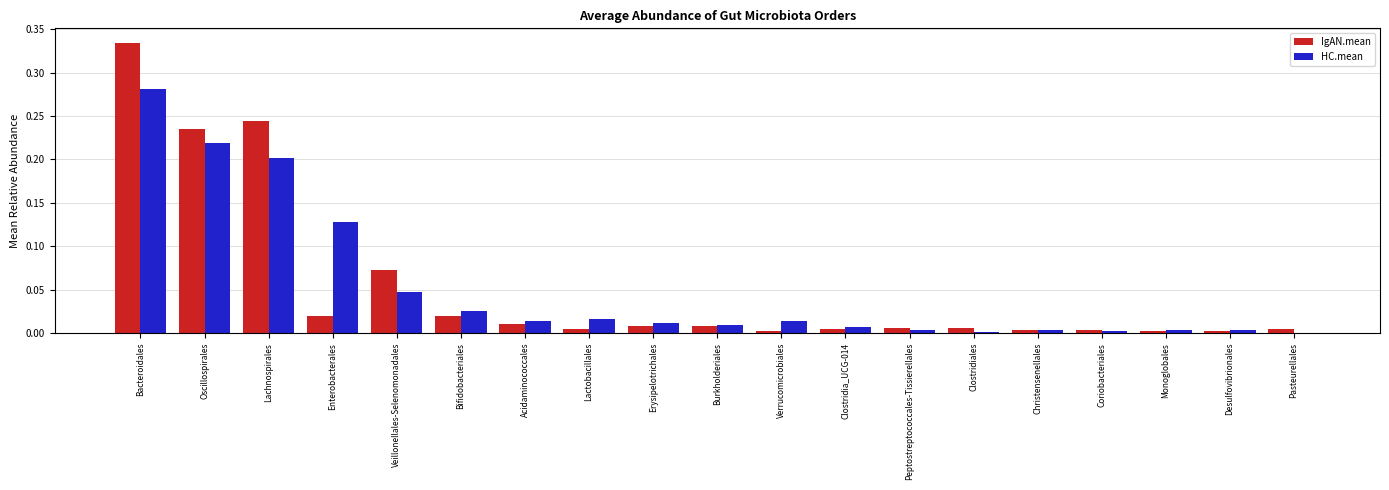

What is the total value across all series at Lachnospirales?

0.4